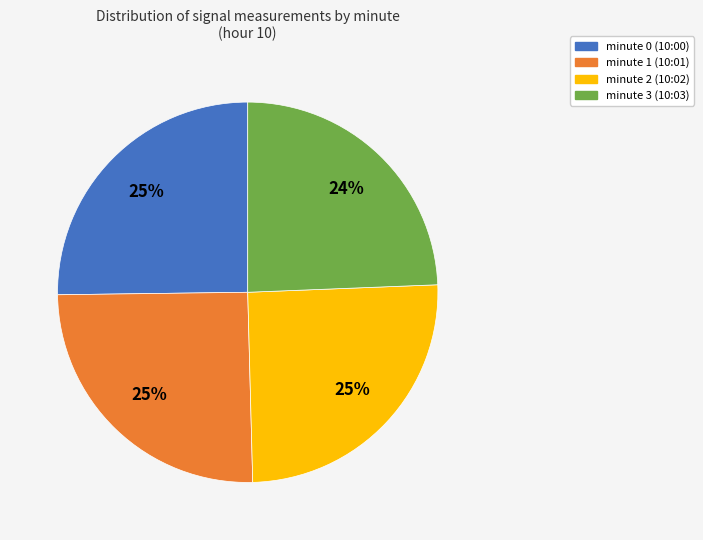

How many segments does this pie chart have?

4